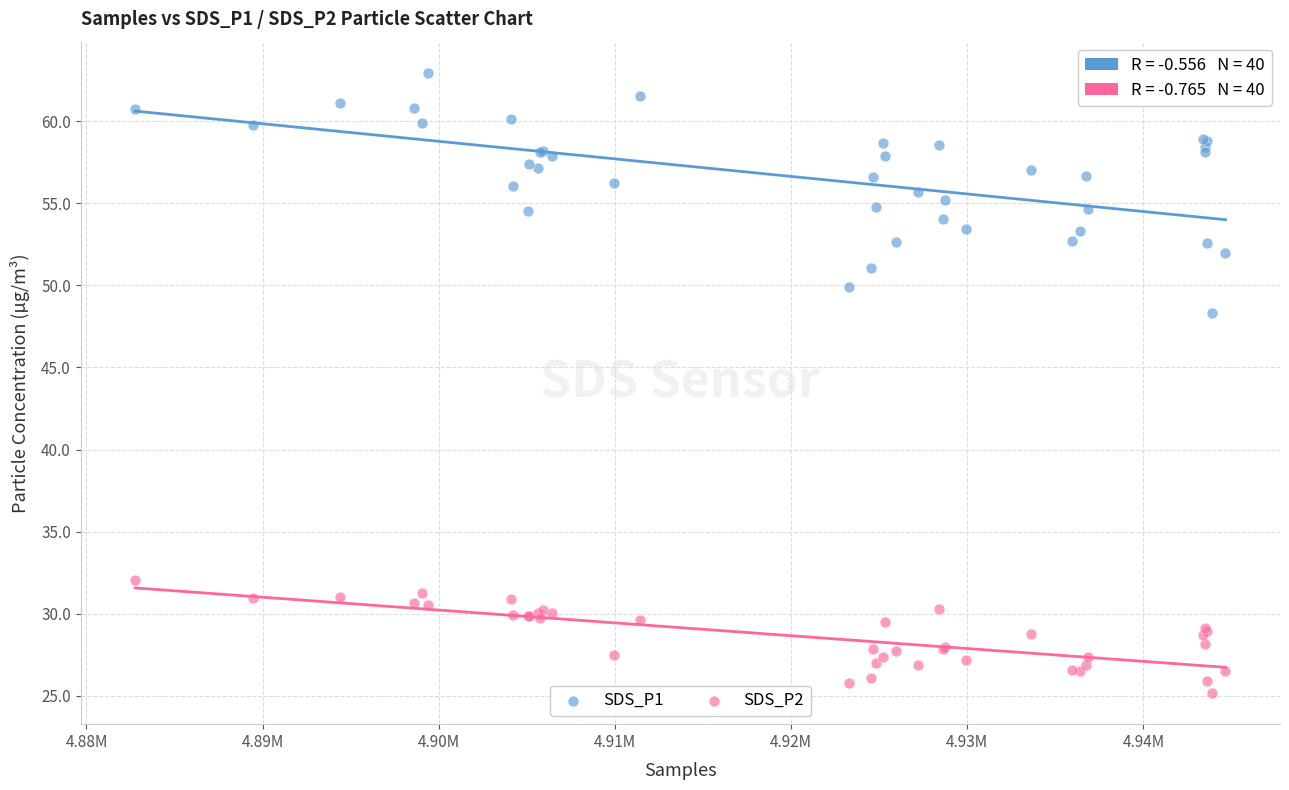

Which series contains the lowest Y value?

SDS_P2